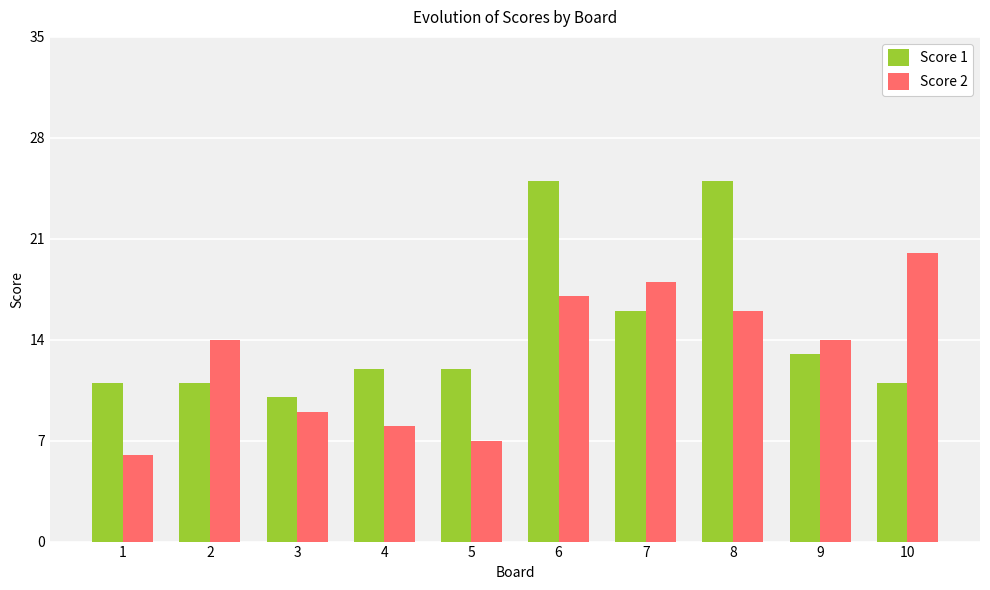

Which series has the largest total across all categories?

Score 1